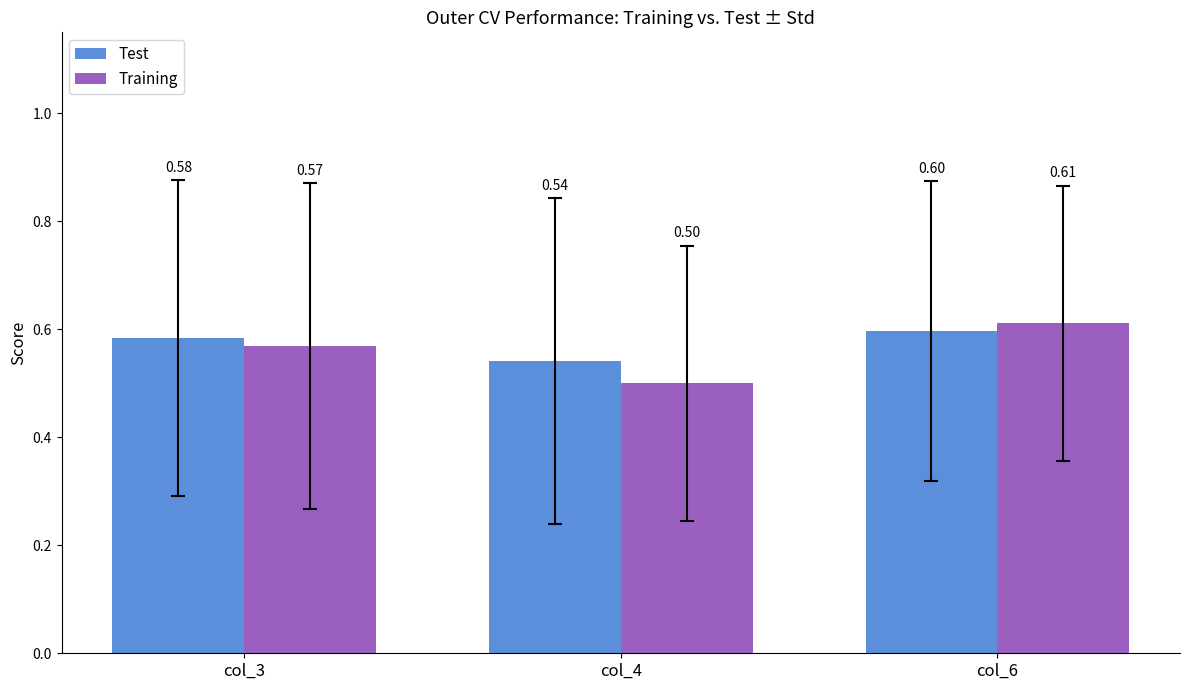

What is the lowest value of the Training series?

0.5